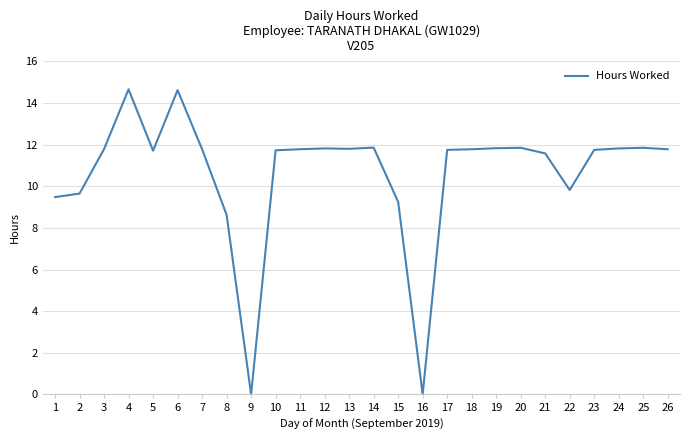

What is the ratio of the value at 26 to the value at 8?

1.4